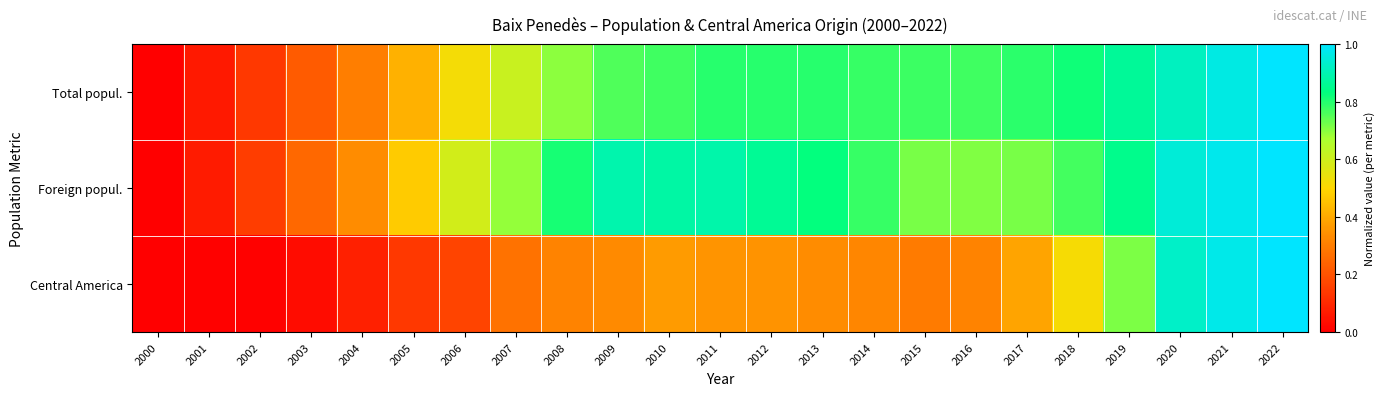

What is the difference between the highest and lowest values at 2010?

0.5